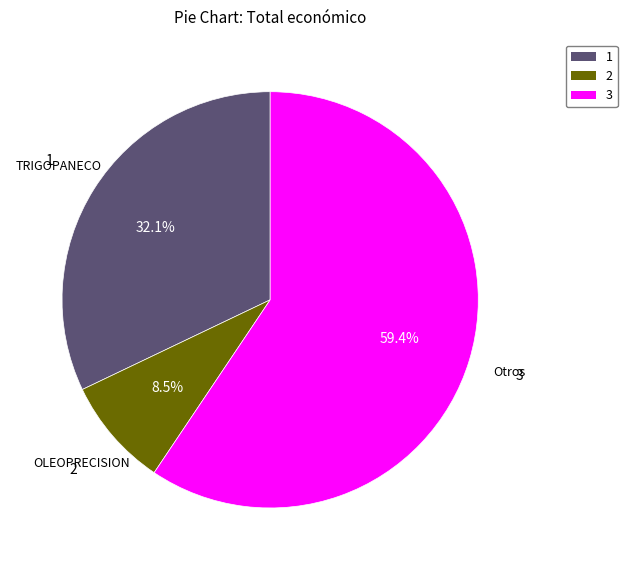

Approximately how many times larger is the value at 1 compared to 3?

0.5